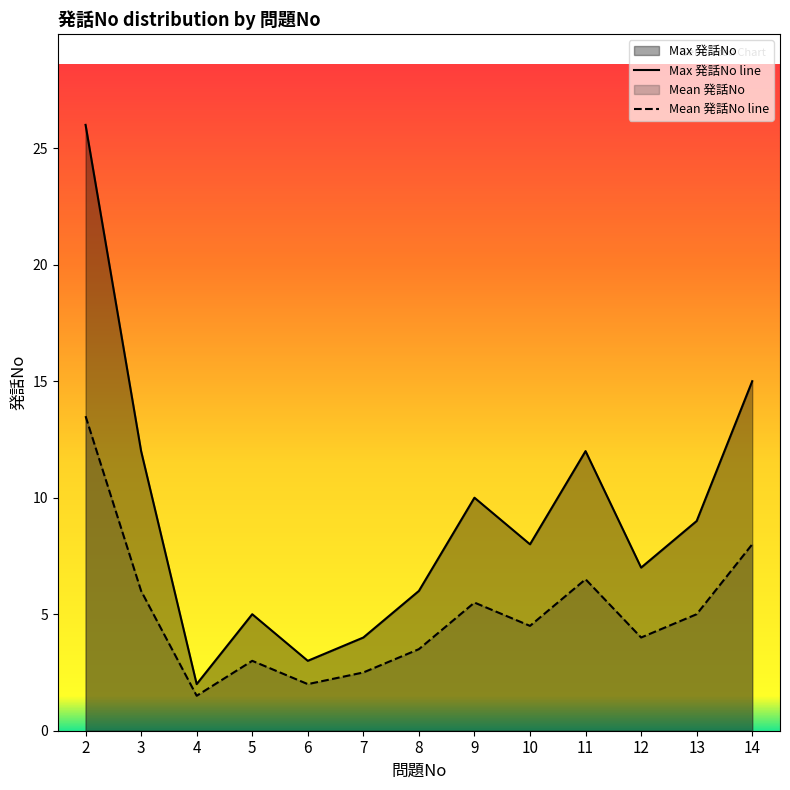

What is the value of the Mean 発話No point at the 8th from the left?

5.5